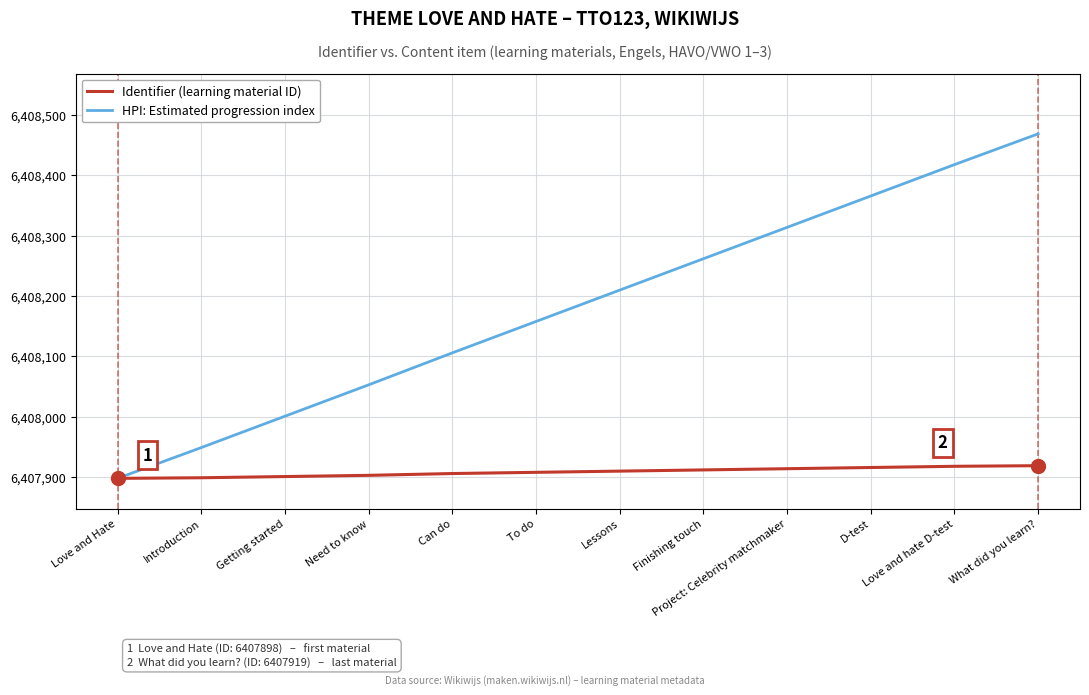

Which series has the widest spread of values?

HPI: Estimated progression index